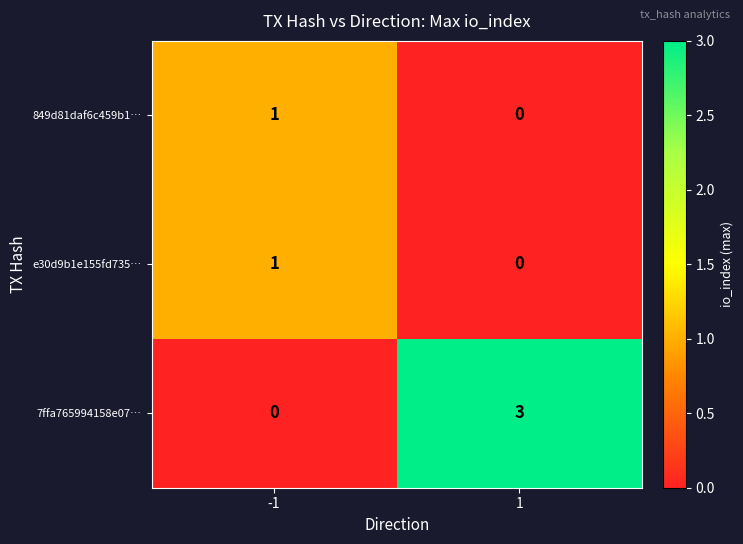

What is the spread (max minus min) of values at 1?

3